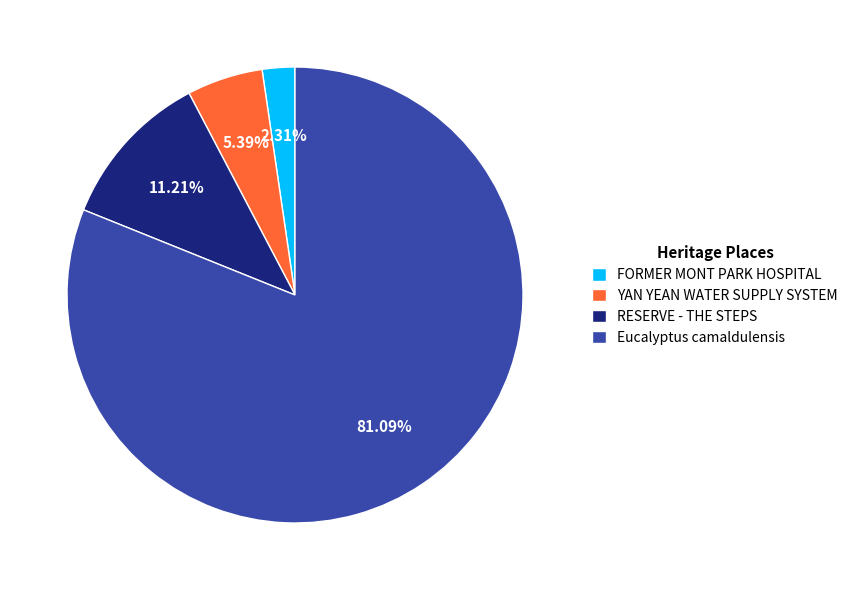

To the nearest percent, what is the difference between the largest and smallest slice percentages?

79%